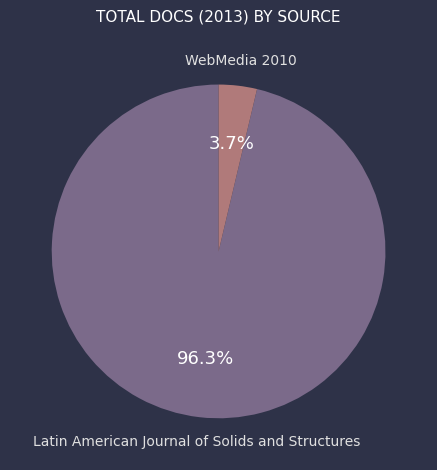

Is there any slice that represents more than half of the pie?

Yes